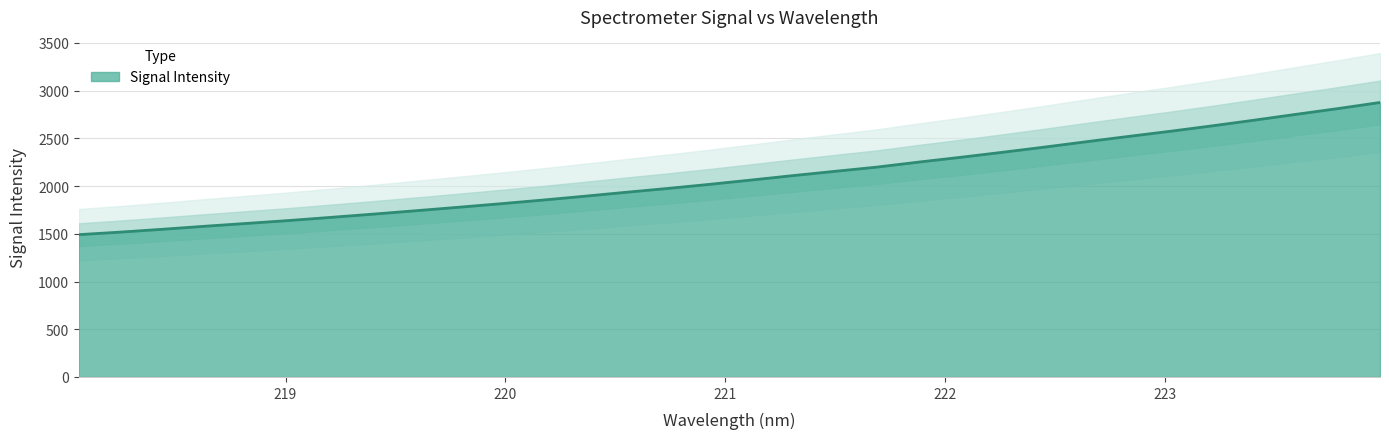

How many lines are shown in the chart?

1